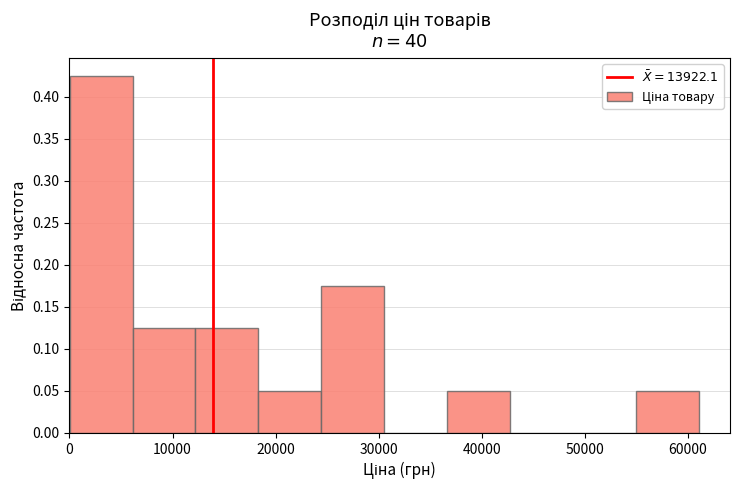

Reading left to right, list every bar in this chart as the range it spans on the x-axis followed by its height. Neither the bar edges nor the heights are printed on the chart, so give them approximately, as read against the axes.

0 to 6000: 0.425
6000 to 12000: 0.125
12000 to 18000: 0.125
18000 to 24000: 0.050
24000 to 31000: 0.175
31000 to 37000: 0
37000 to 43000: 0.050
43000 to 49000: 0
49000 to 55000: 0
55000 to 61000: 0.050